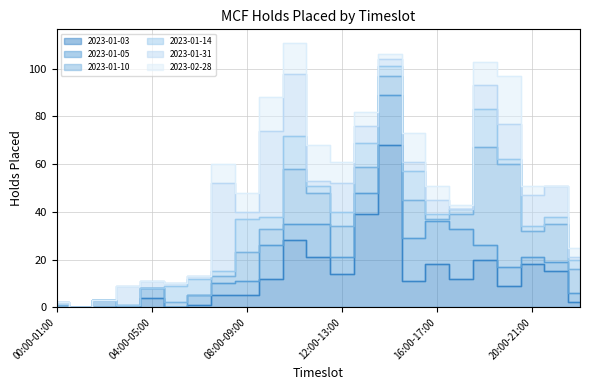

The value of 2023-02-28 at 01:00-02:00 is 0. True or false?

True